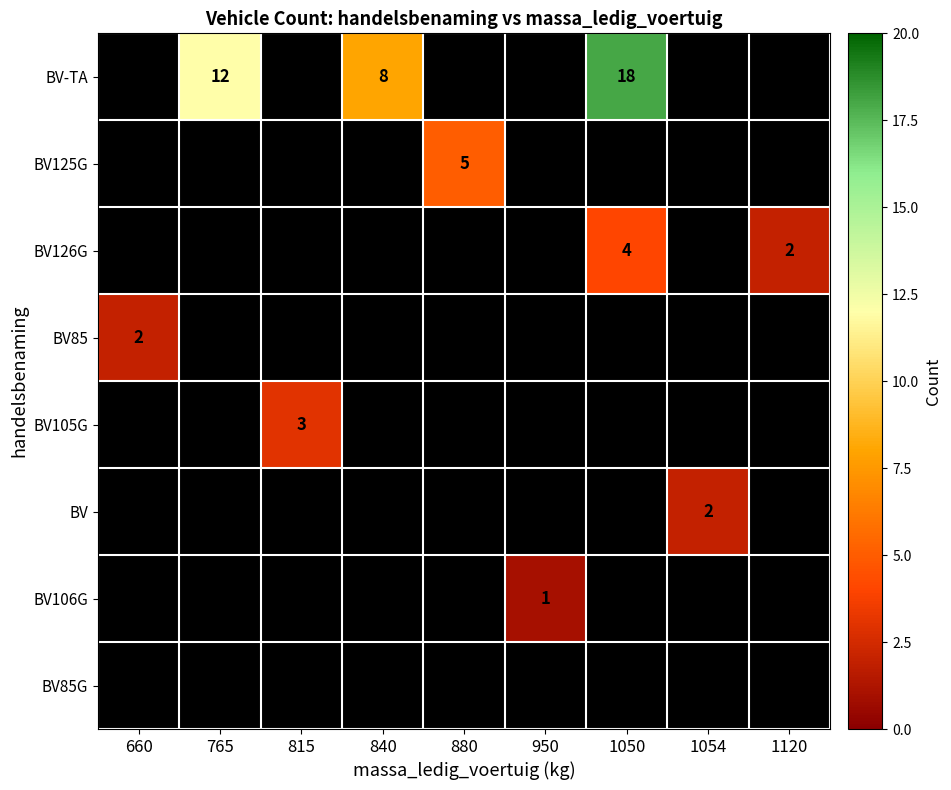

Is the value of BV106G at 840 greater than the value of BV126G at 1120?

No